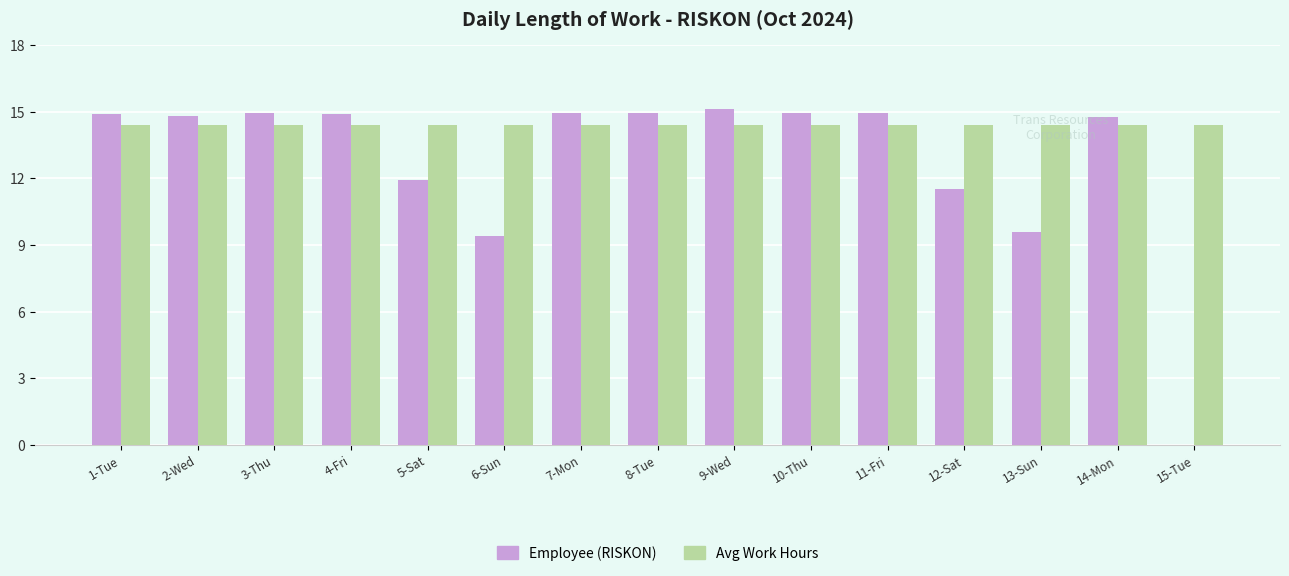

What is the sum of all Avg Work Hours values?

215.9